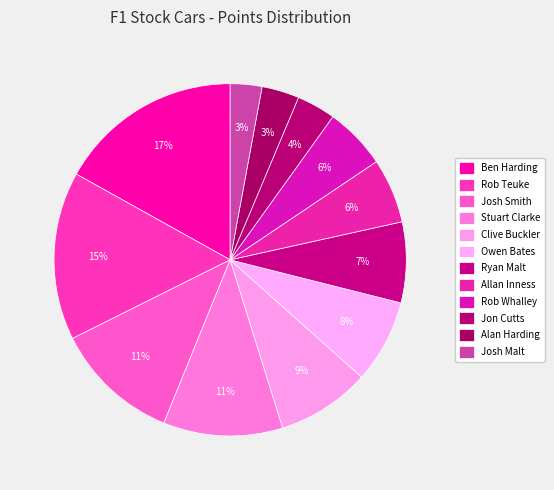

To the nearest percent, what is the average slice percentage?

8%